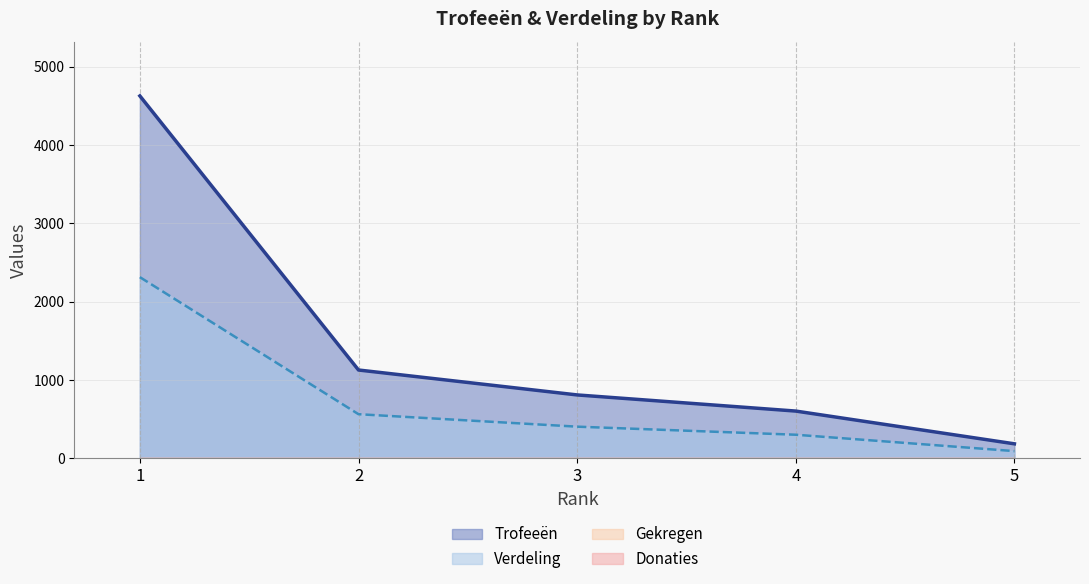

Reading left to right, transcribe all the data shown in this chart.

Trofeeën: 4625	1127	809	603	185
Verdeling: 2312	563	404	301	92